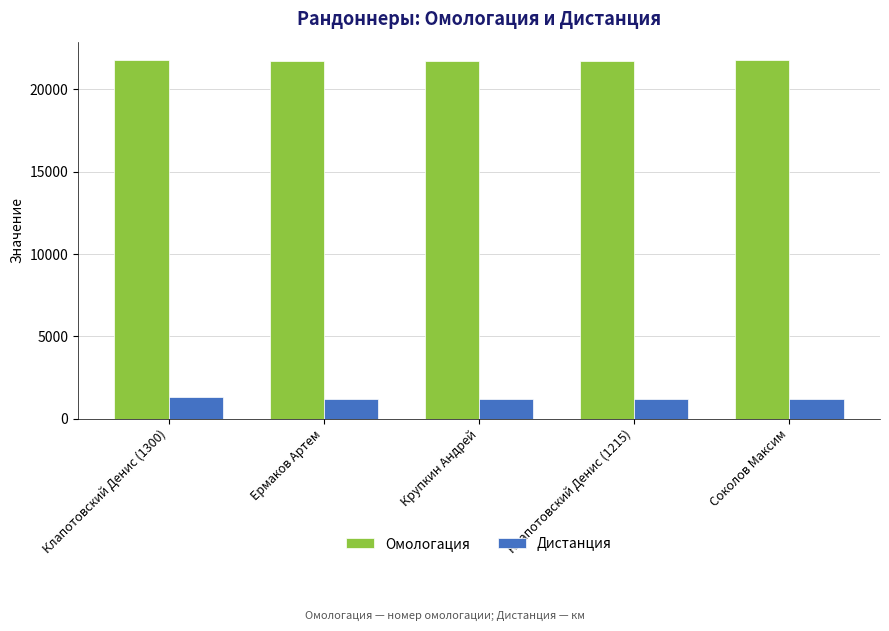

Does the chart contain stacked bars?

No